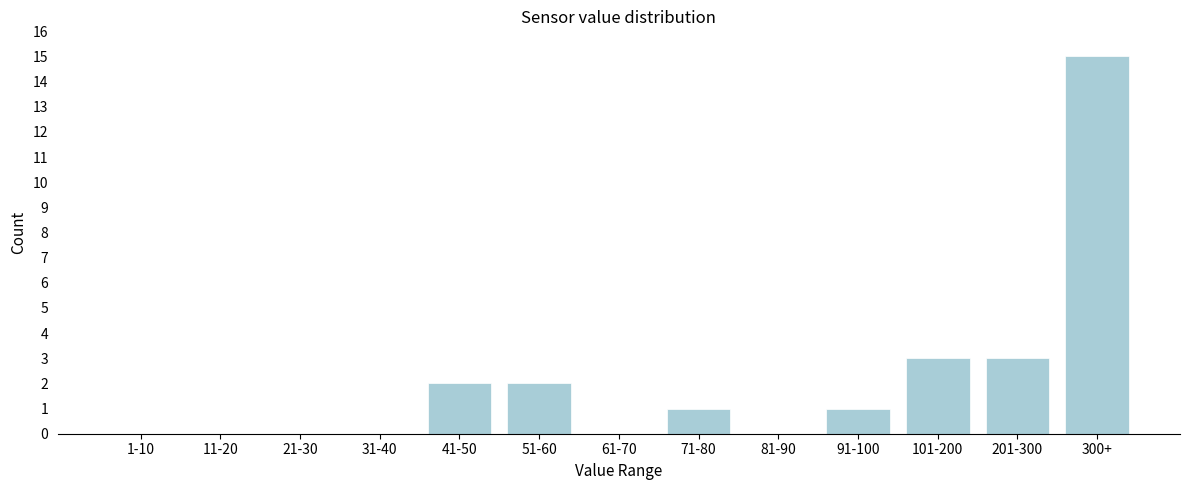

Reading left to right, what are all the values shown in this chart?

1-10=0	11-20=0	21-30=0	31-40=0	41-50=2	51-60=2	61-70=0	71-80=1	81-90=0	91-100=1	101-200=3	201-300=3	300+=15